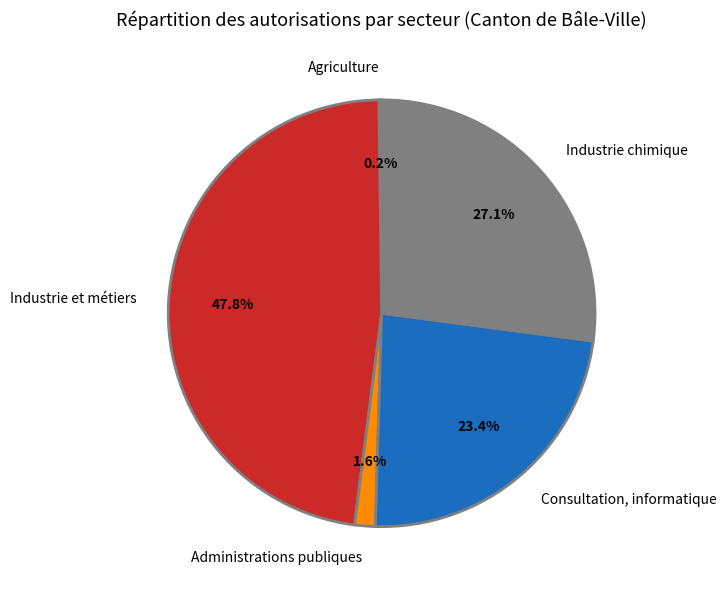

Which slice is the largest?

Industrie et métiers